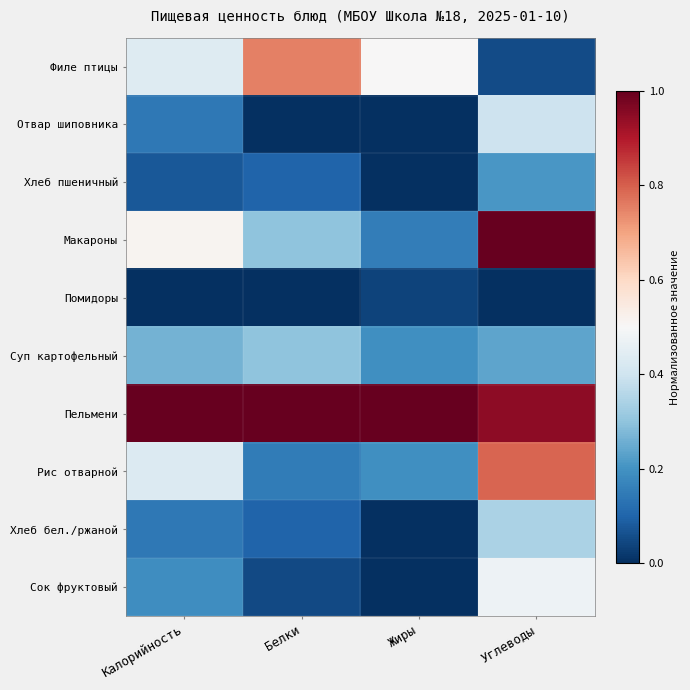

Rank the series at Углеводы from lowest to highest value.

Помидоры, Филе птицы, Хлеб пшеничный, Суп картофельный, Хлеб бел./ржаной, Отвар шиповника, Сок фруктовый, Рис отварной, Пельмени, Макароны